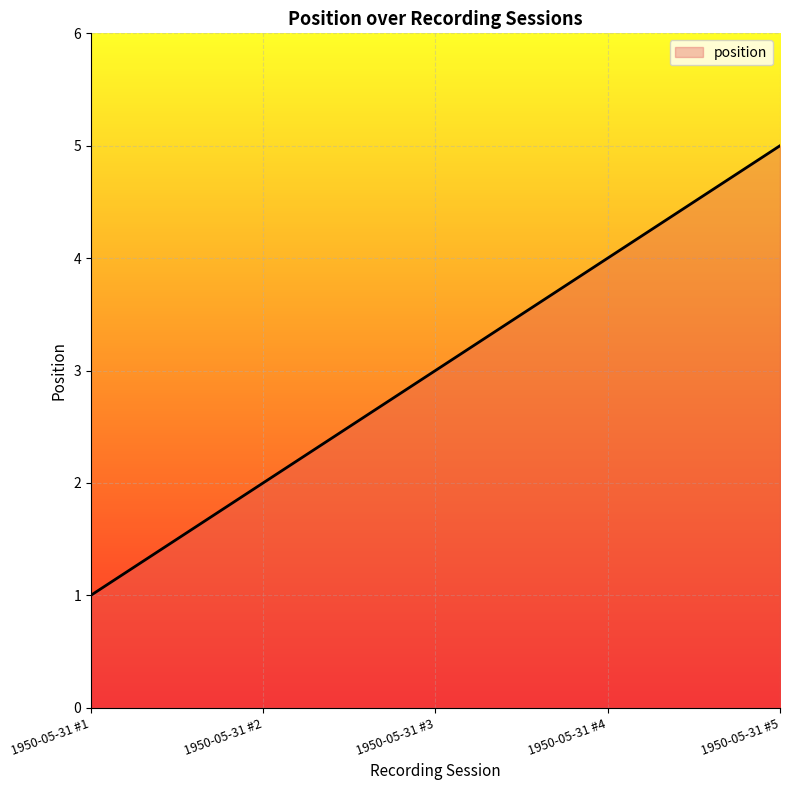

True or false: the data shows 4 at 1950-05-31 #3.

False